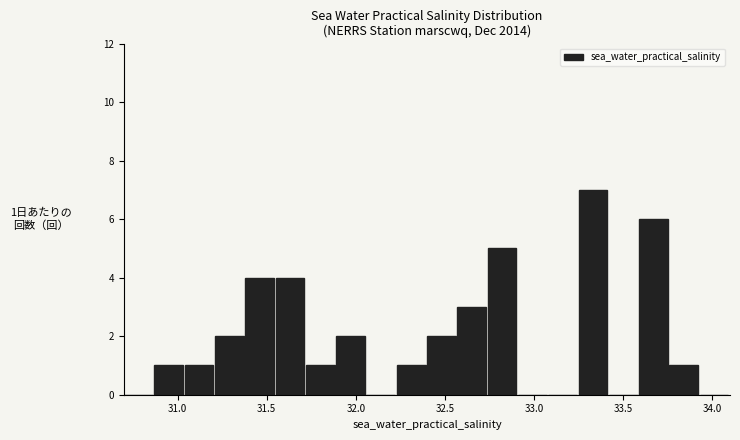

Read against the x-axis, roughly where is the centre of the tallest bar?

33.35